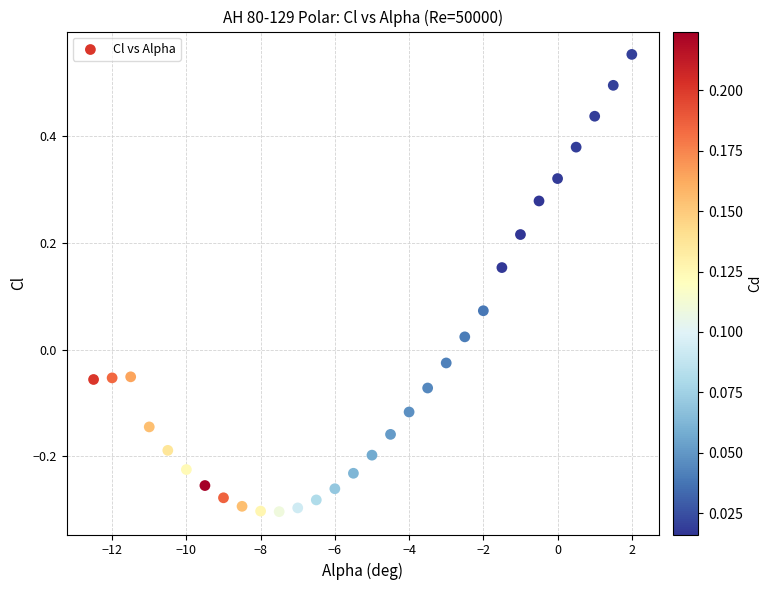

What is the range of Y values (max minus min)?

0.9